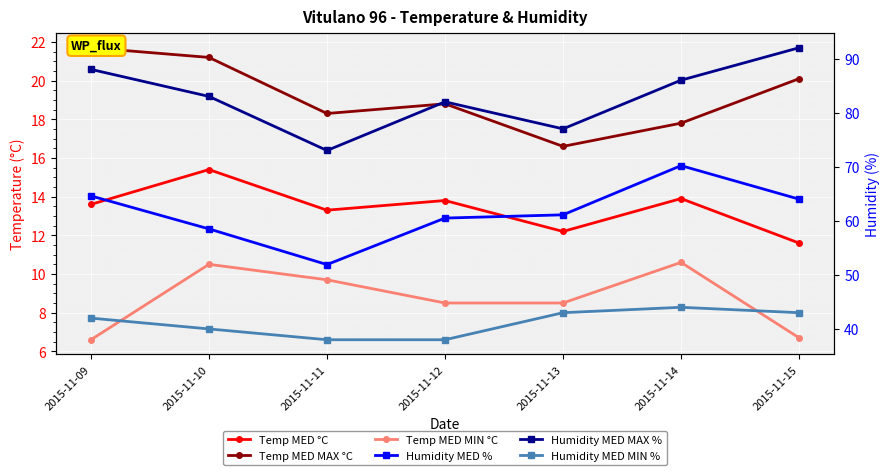

Which series has the widest spread of values?

Humidity MED MAX %